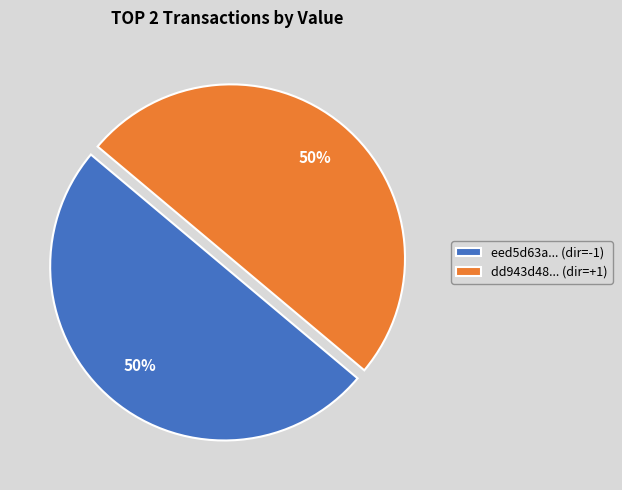

Is it true that dd943d48... (dir=+1) is 37% of the pie?

False